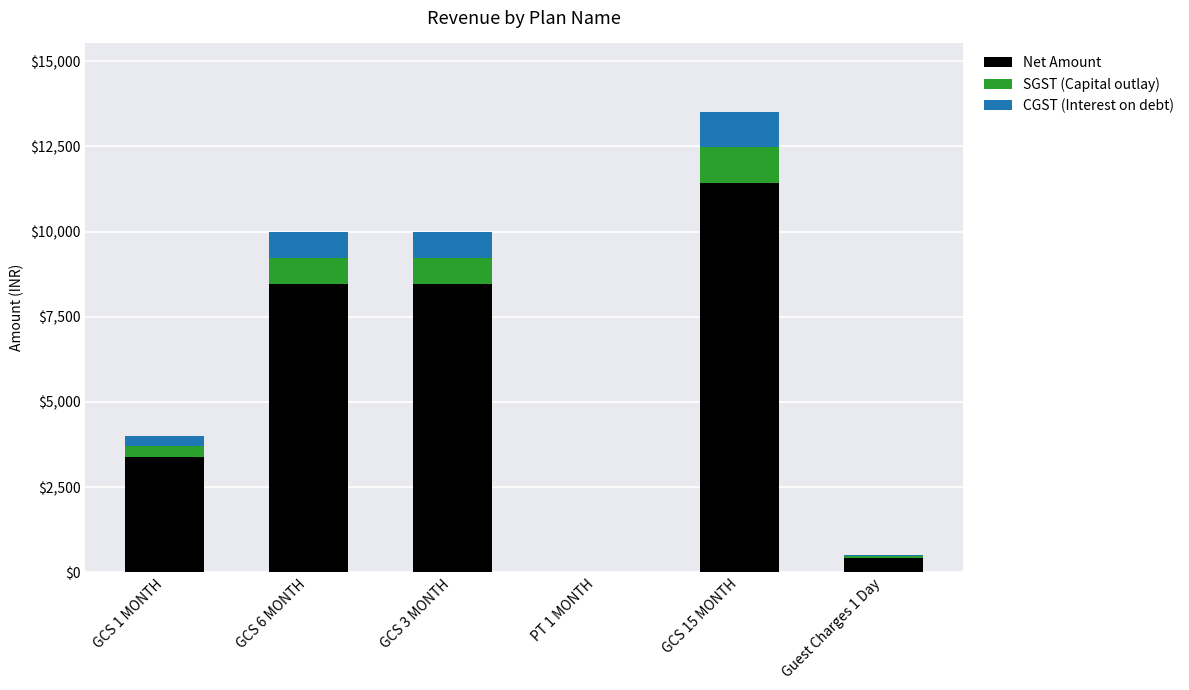

At which category is the sum across all series the highest?

GCS 15 MONTH